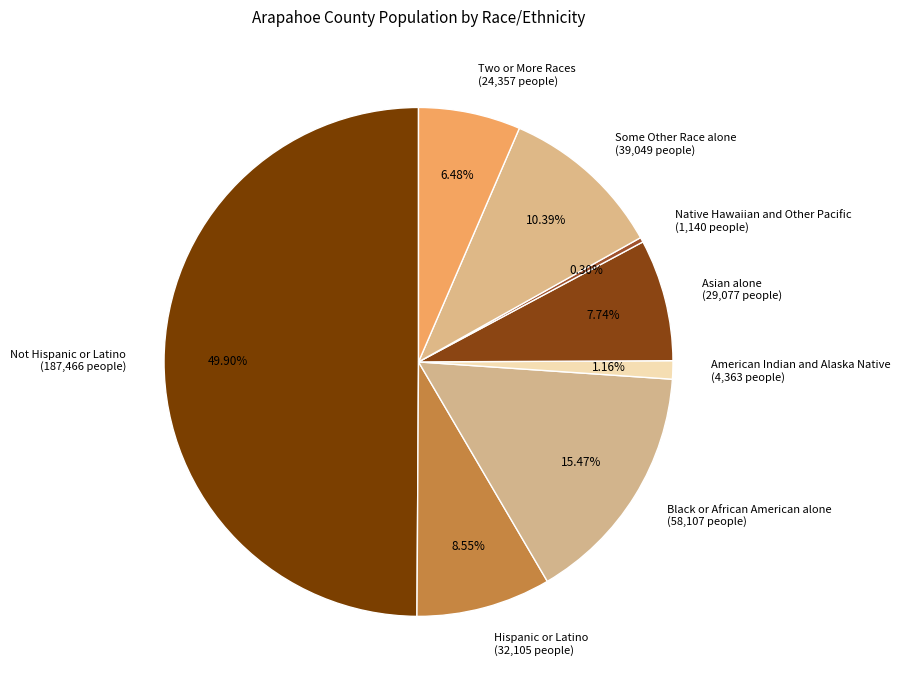

What is the total percentage of Hispanic or Latino and Black or African American alone?

24.0%